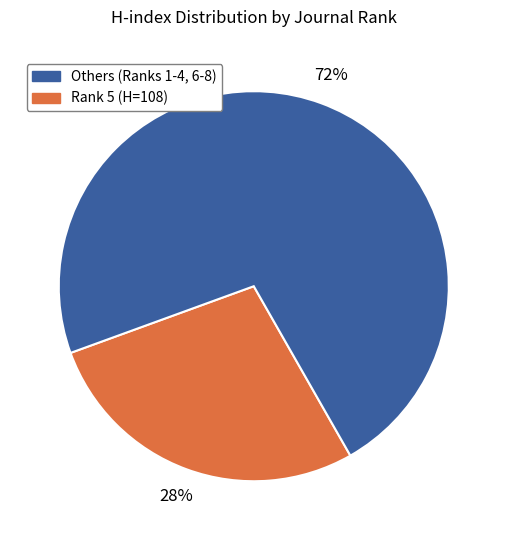

Is there any slice that represents more than half of the pie?

Yes